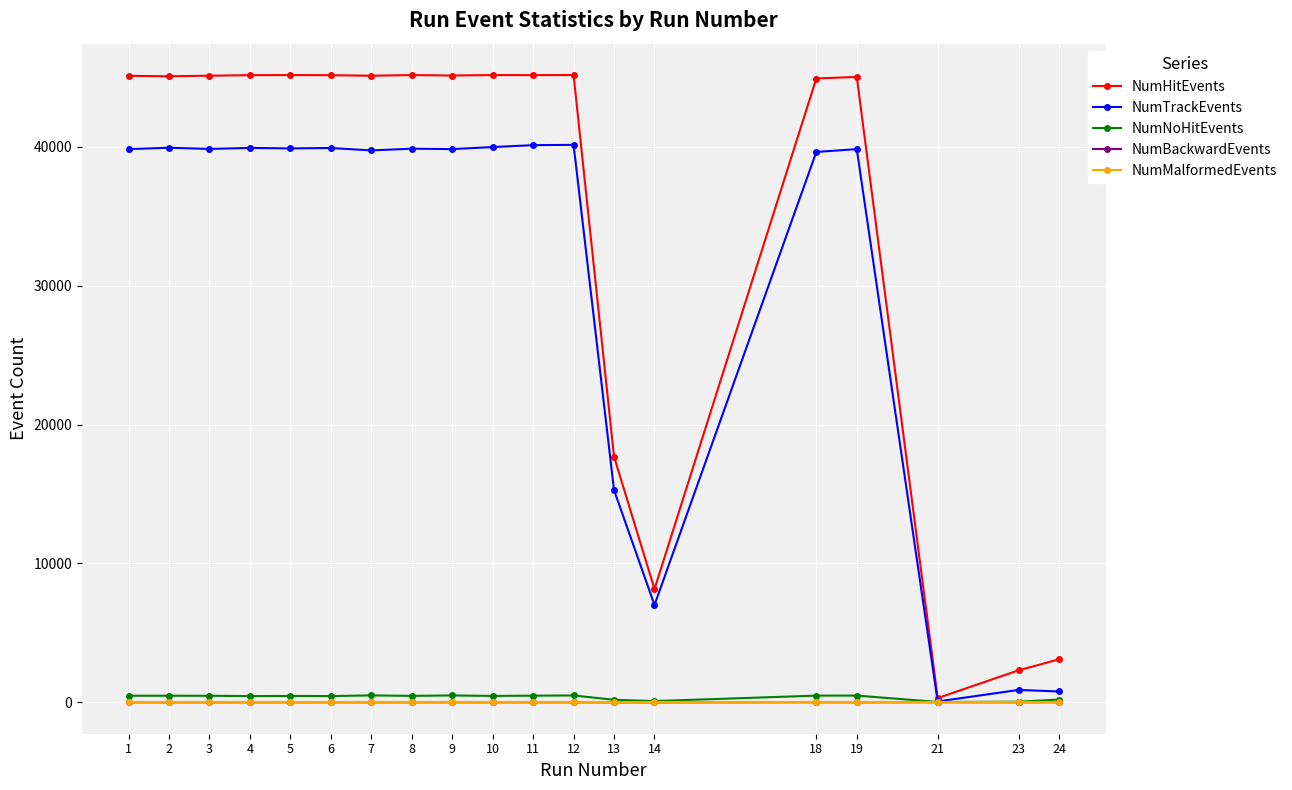

Is it true that NumTrackEvents equals 69456 at 19?

False